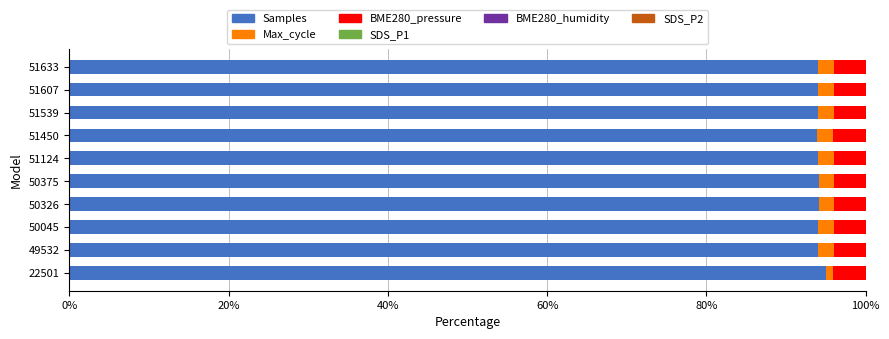

What is the maximum value for Samples?

95.0